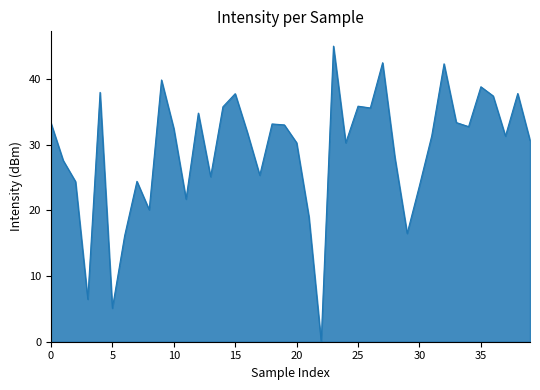

What is the difference between the maximum and minimum values?

45.0